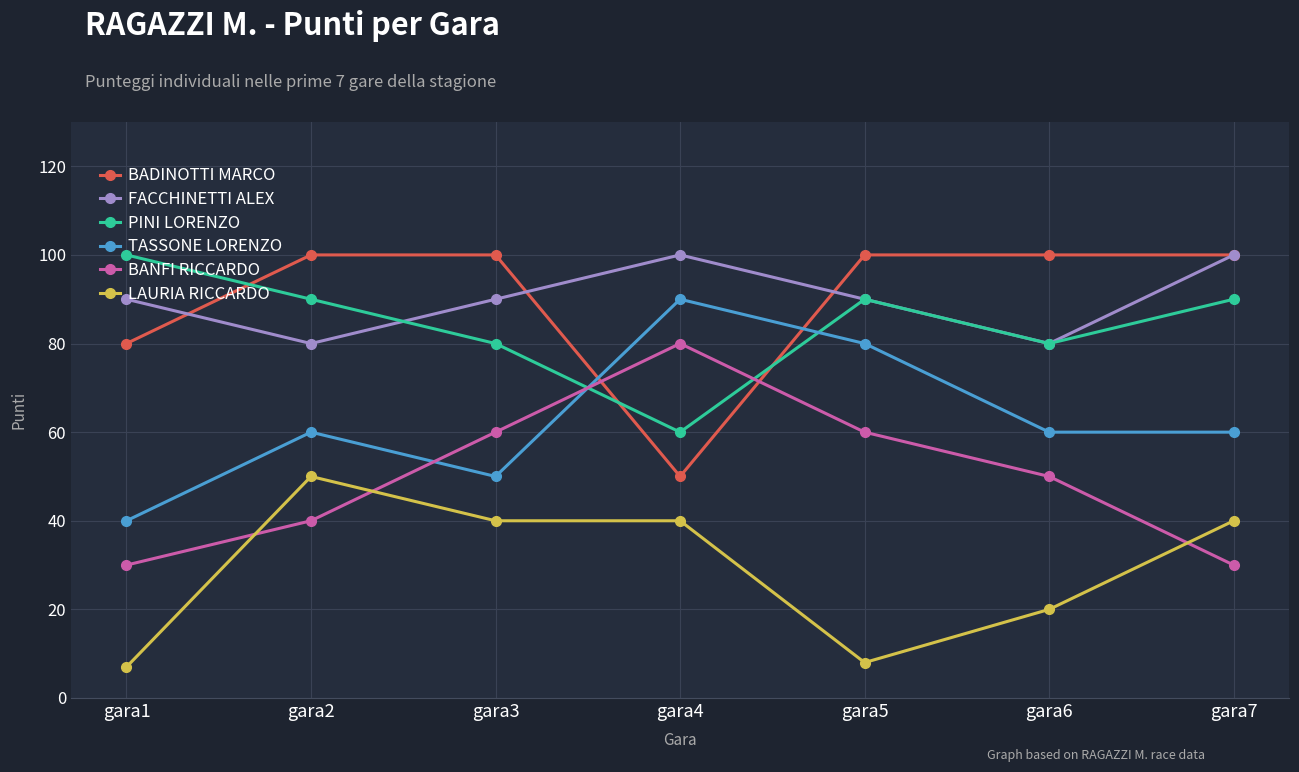

How many TASSONE LORENZO values are between 50 and 80?

5